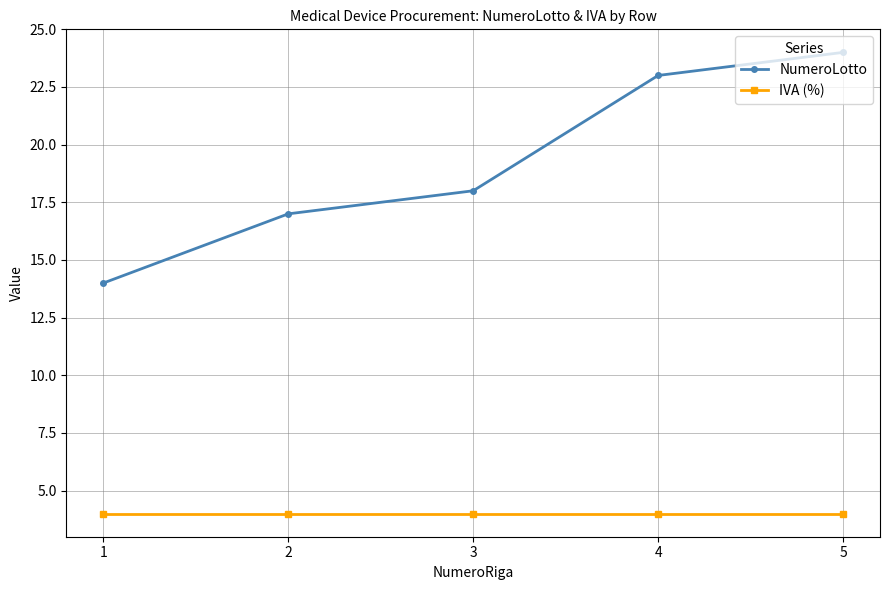

At how many categories does at least one series exceed 12?

5